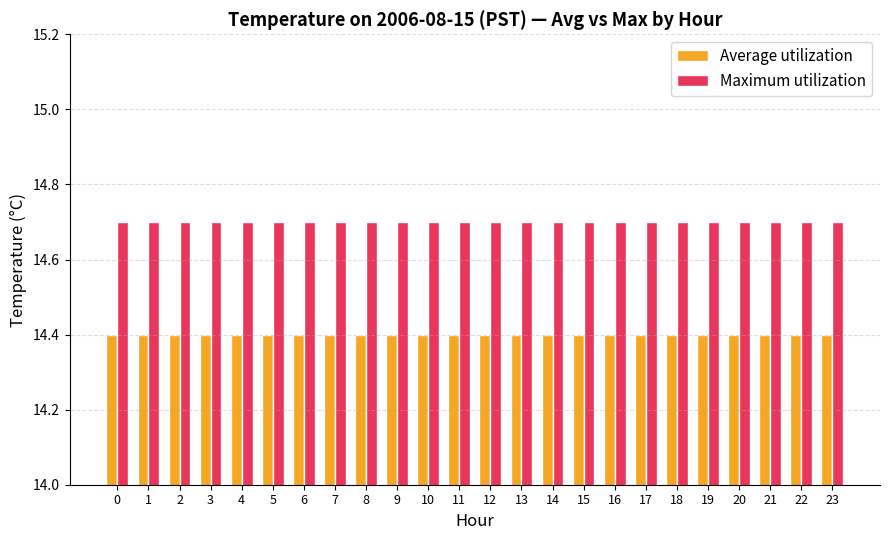

Reading left to right, transcribe all the data shown in this chart.

Average utilization: 14.4	14.4	14.4	14.4	14.4	14.4	14.4	14.4	14.4	14.4	14.4	14.4	14.4	14.4	14.4	14.4	14.4	14.4	14.4	14.4	14.4	14.4	14.4	14.4
Maximum utilization: 14.7	14.7	14.7	14.7	14.7	14.7	14.7	14.7	14.7	14.7	14.7	14.7	14.7	14.7	14.7	14.7	14.7	14.7	14.7	14.7	14.7	14.7	14.7	14.7